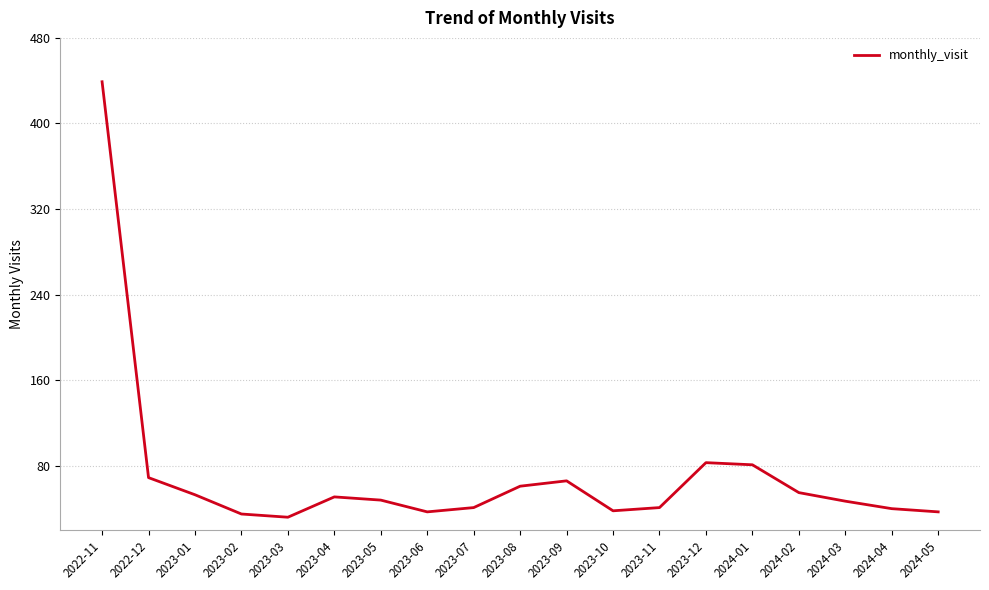

What is the difference between the values at 2024-02 and 2023-11?

14